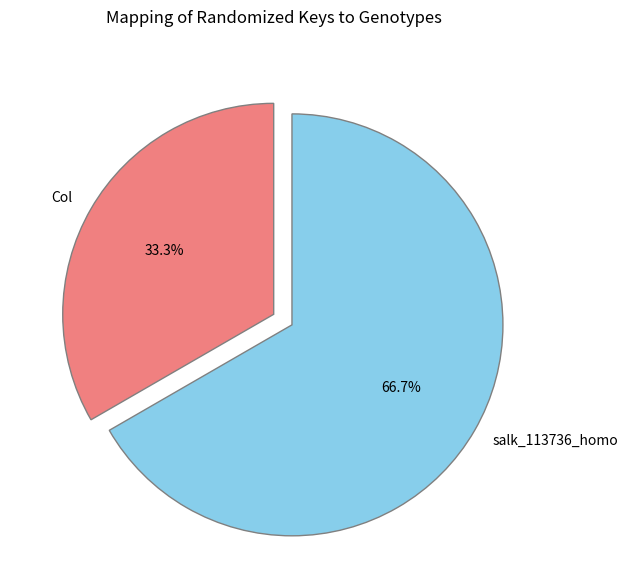

Rank the categories by value from highest to lowest.

salk_113736_homo, Col